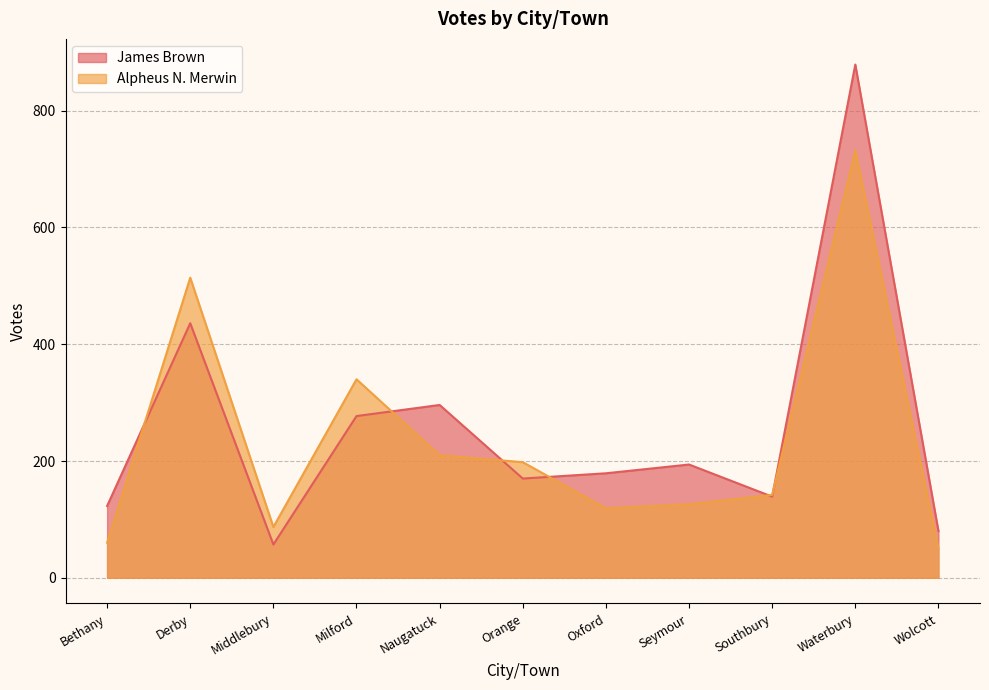

What is the minimum value for James Brown?

57